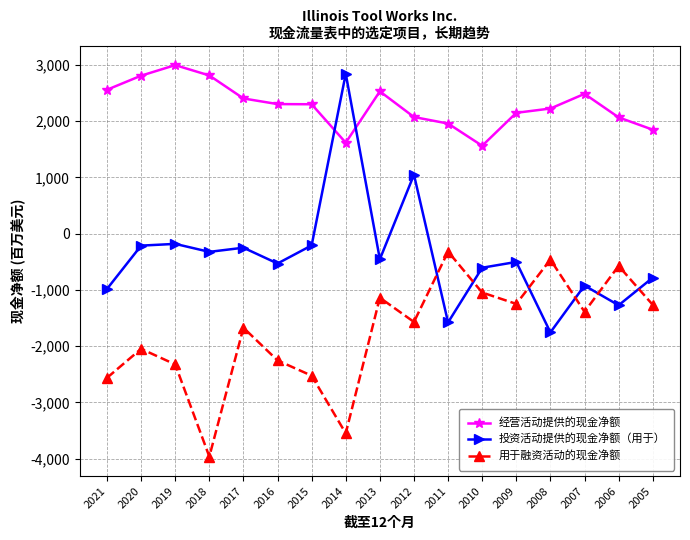

True or false: 用于融资活动的现金净额 has a value of -1571 at 2012.

True